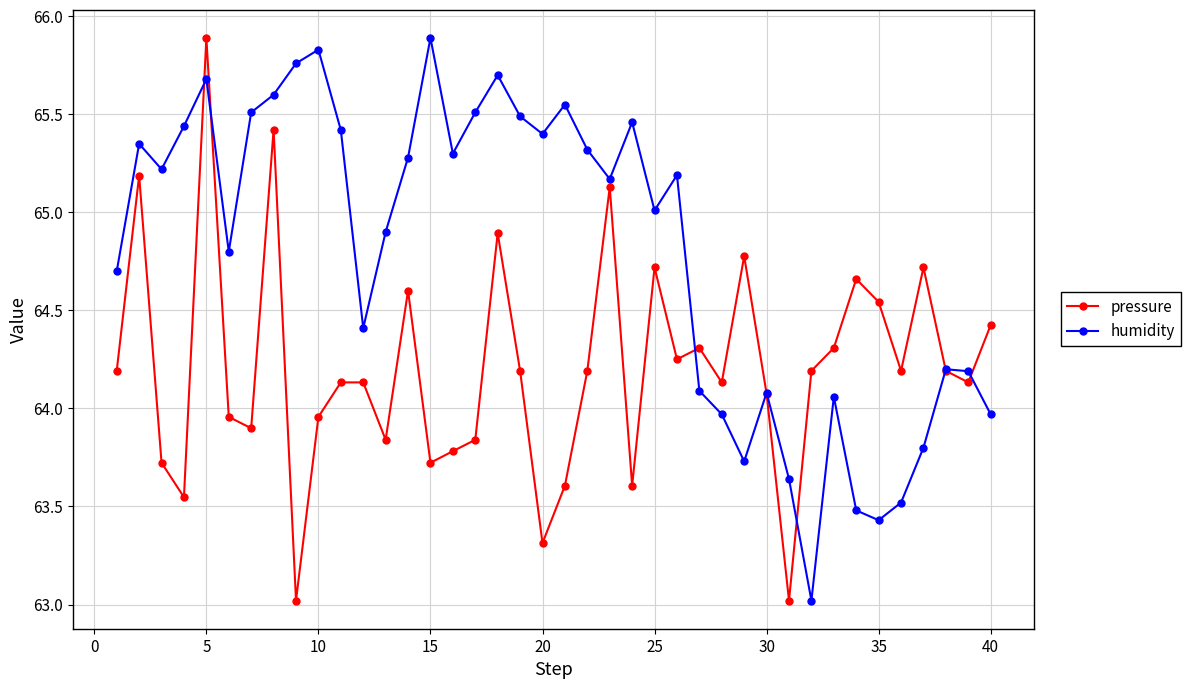

True or false: pressure and humidity intersect in this chart.

True